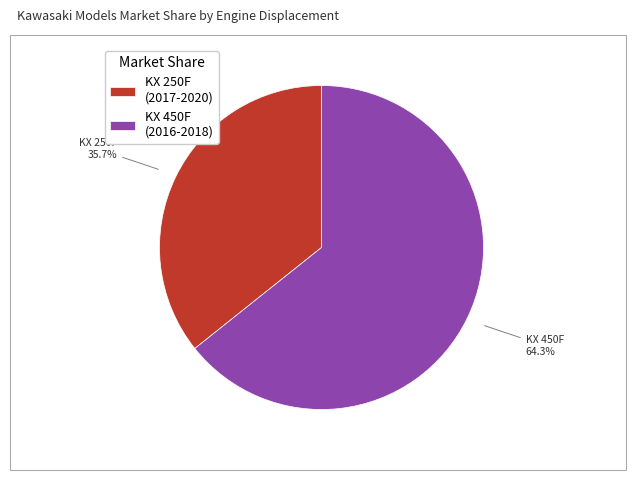

Is KX 450F (2016-2018) the majority of the pie?

Yes